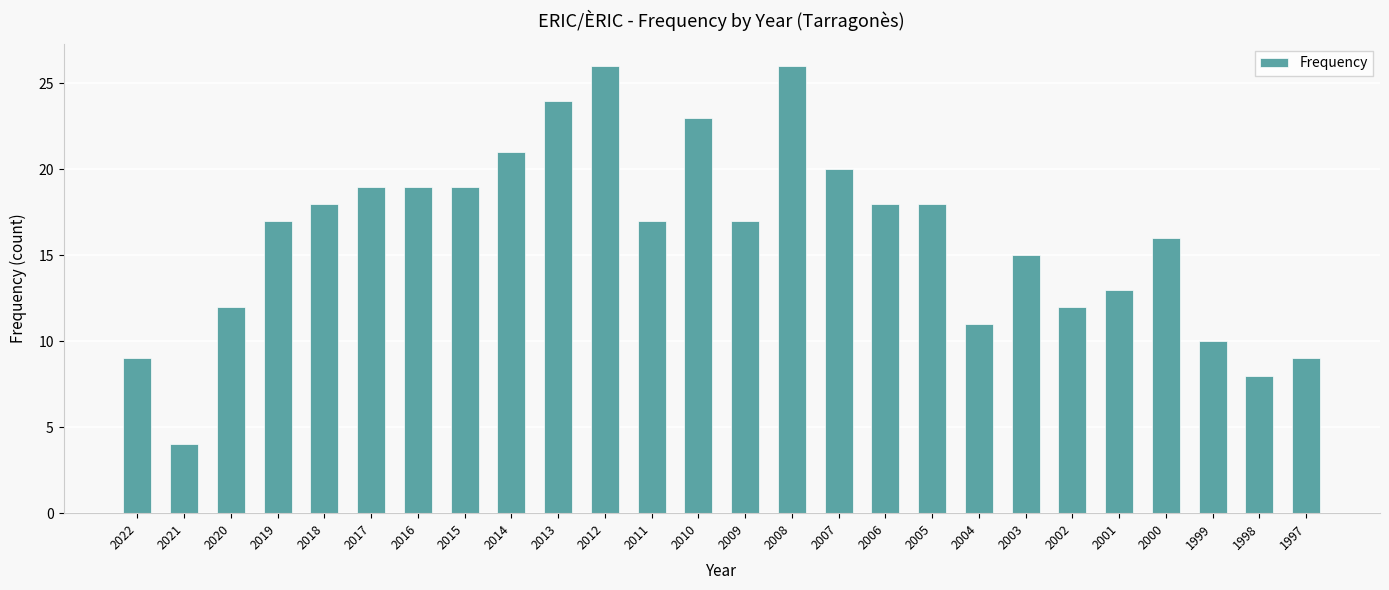

What is the value of the 6th bar from the left?

19